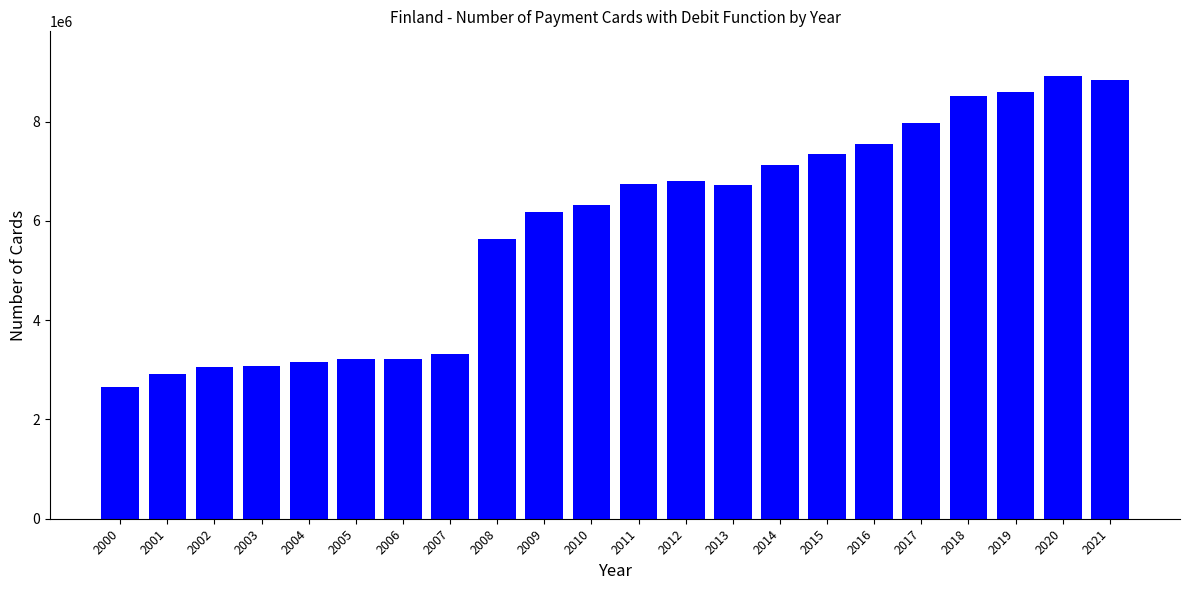

Does the chart contain stacked bars?

No